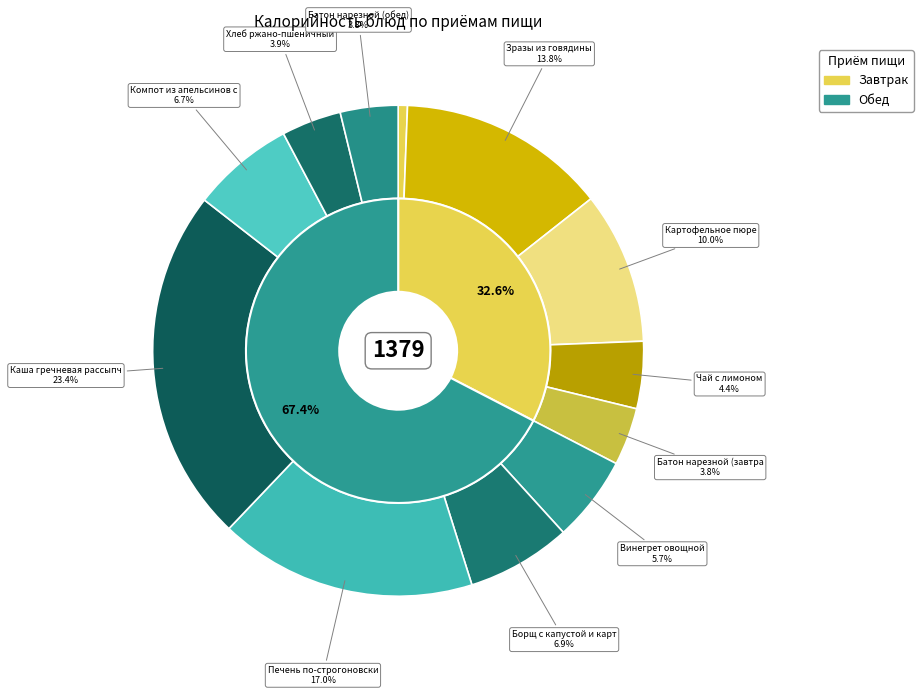

To the nearest percent, what portion does Печень по-строгоновски represent?

17%